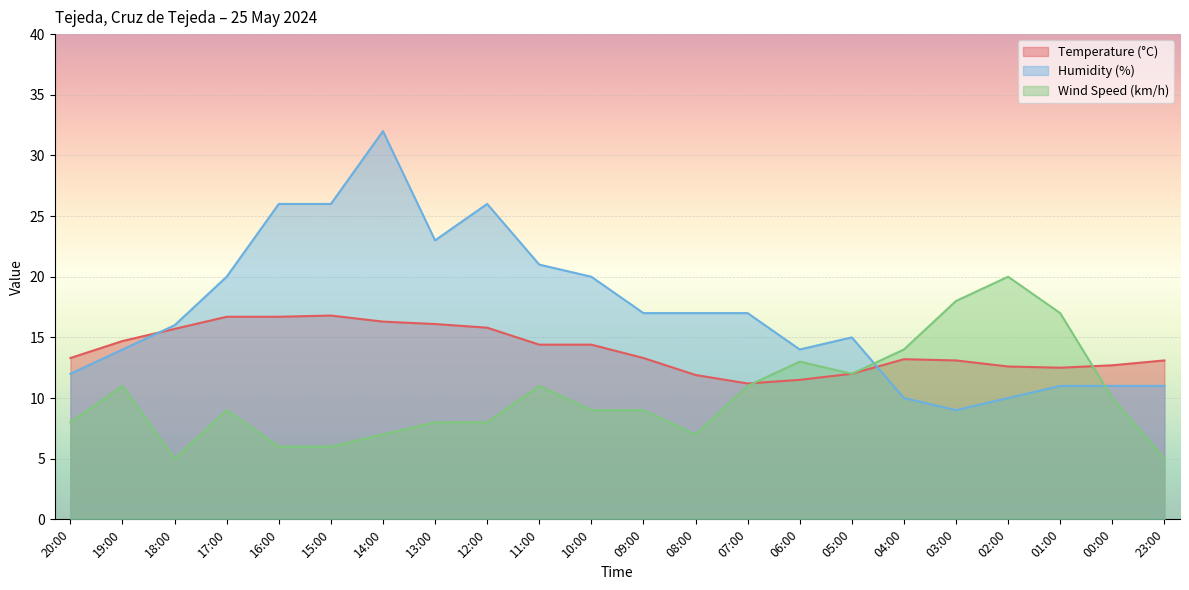

At which category is the sum across all series the highest?

14:00